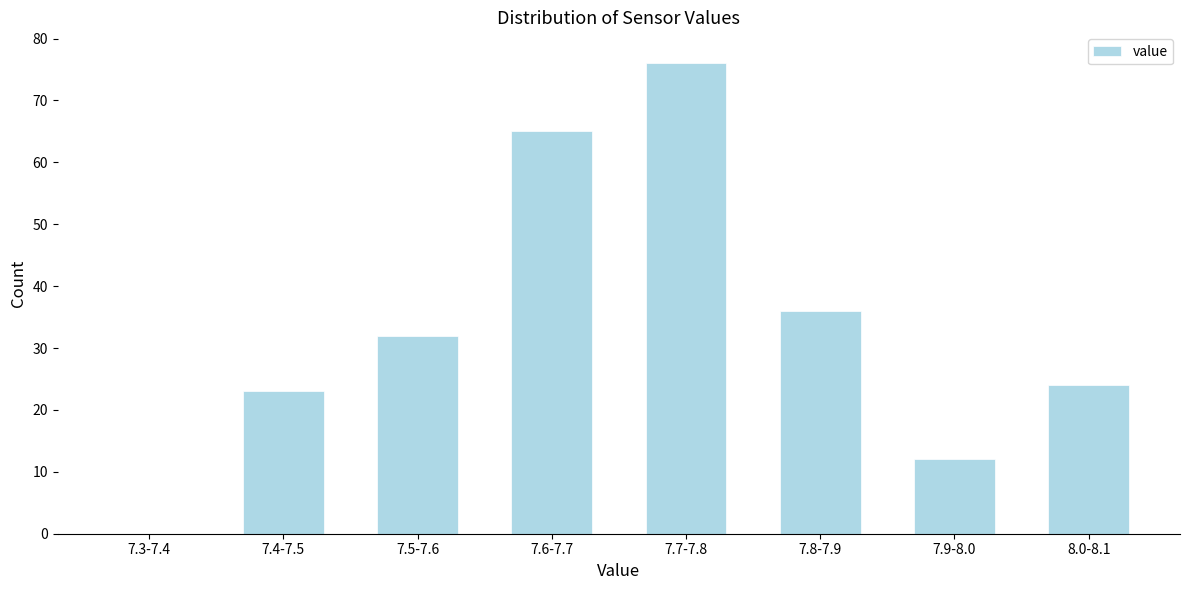

Reading left to right, extract all data points from this chart.

7.3-7.4=0	7.4-7.5=23	7.5-7.6=32	7.6-7.7=65	7.7-7.8=76	7.8-7.9=36	7.9-8.0=12	8.0-8.1=24